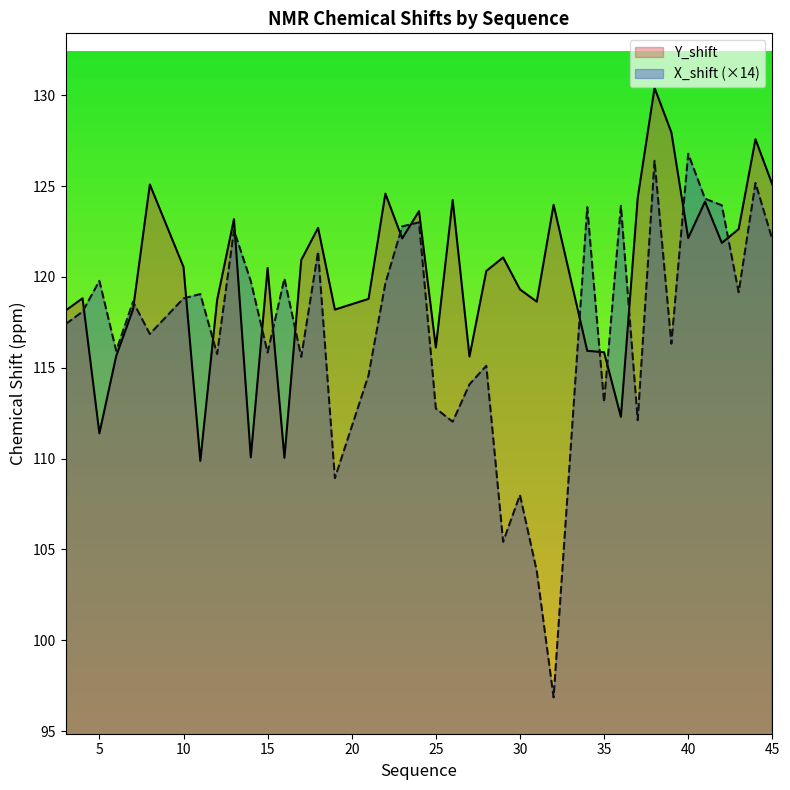

Which series has the largest total across all categories?

Y_shift